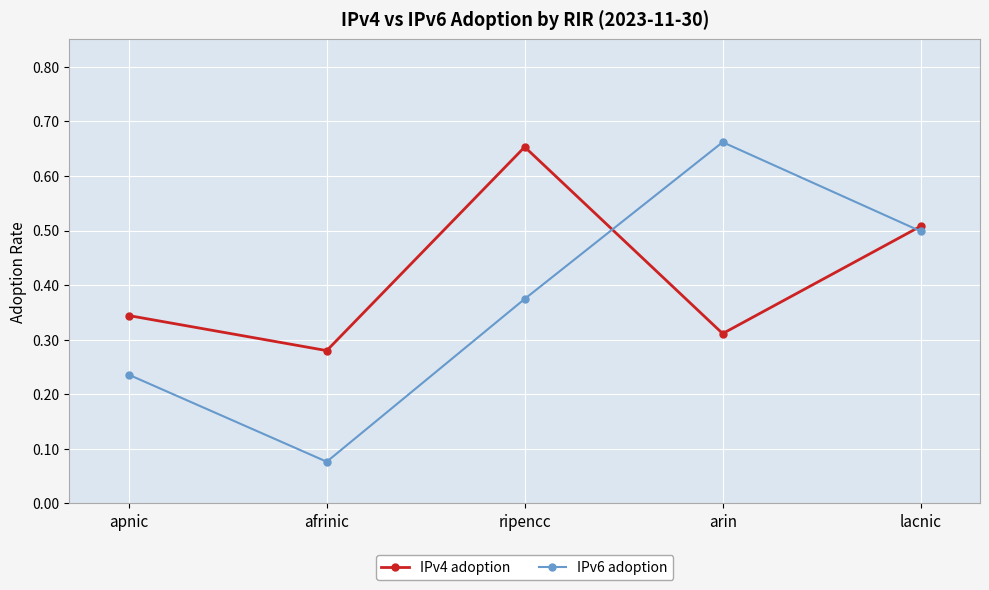

Rank the series by their maximum value, from highest to lowest.

IPv6 adoption, IPv4 adoption